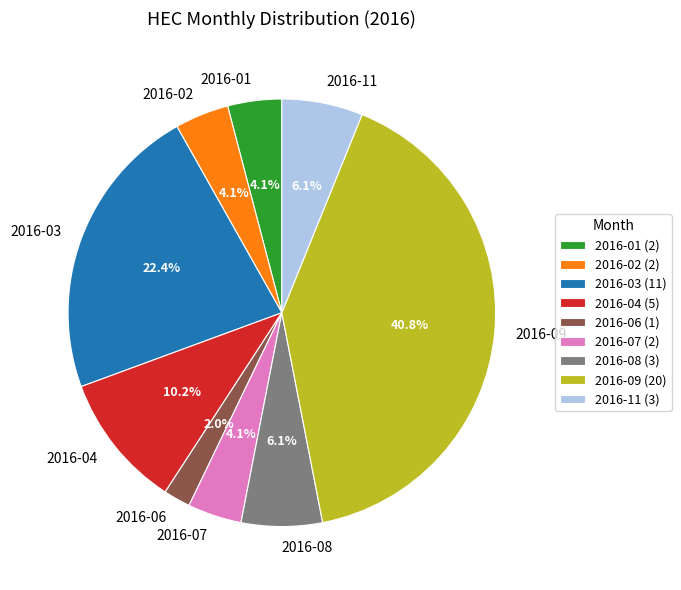

To the nearest percent, what is the difference between the largest and smallest slice percentages?

39%